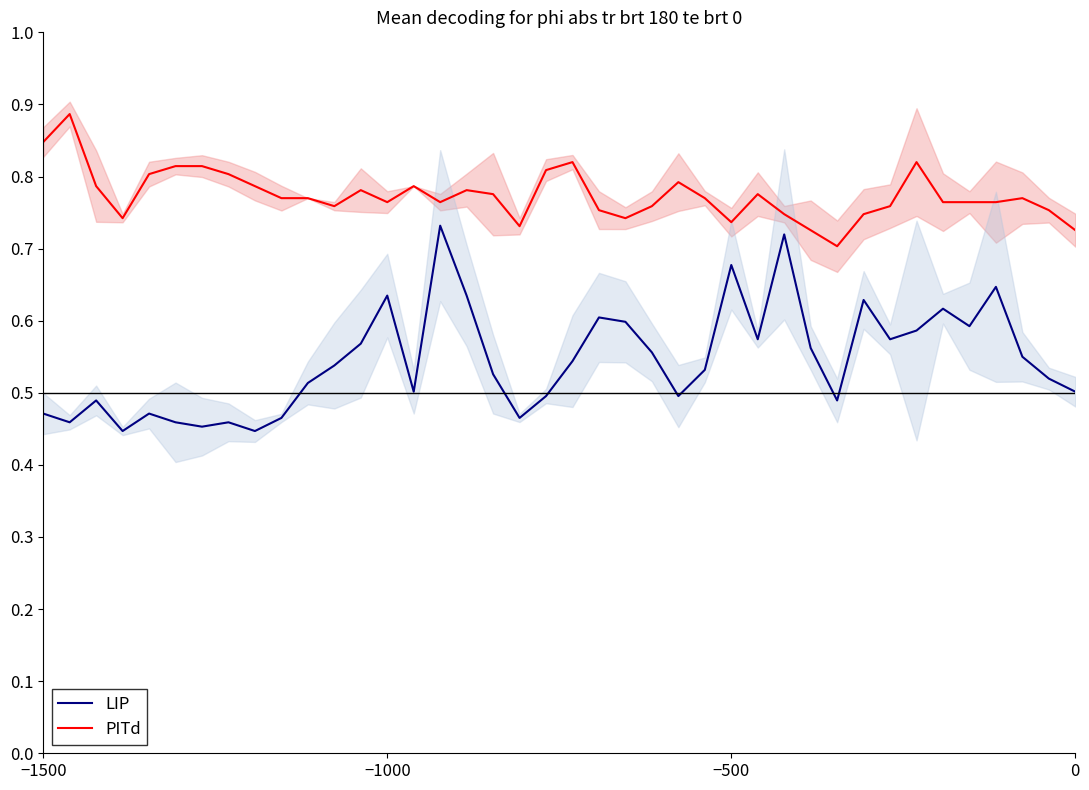

True or false: LIP and PITd cross at least once.

False